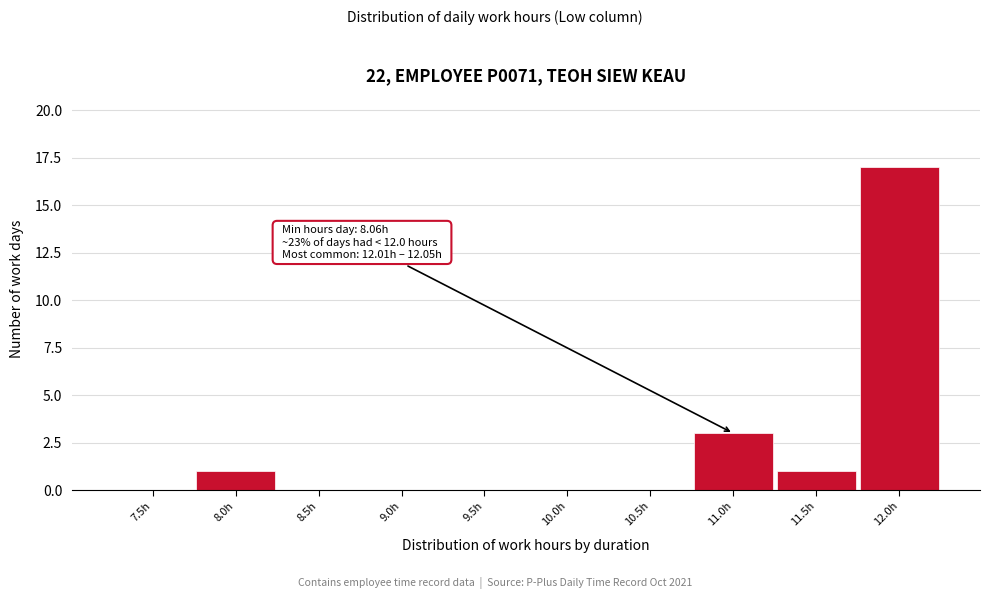

Reading left to right, list all the values displayed in this chart.

7.5h=0	8.0h=1	8.5h=0	9.0h=0	9.5h=0	10.0h=0	10.5h=0	11.0h=3	11.5h=1	12.0h=17